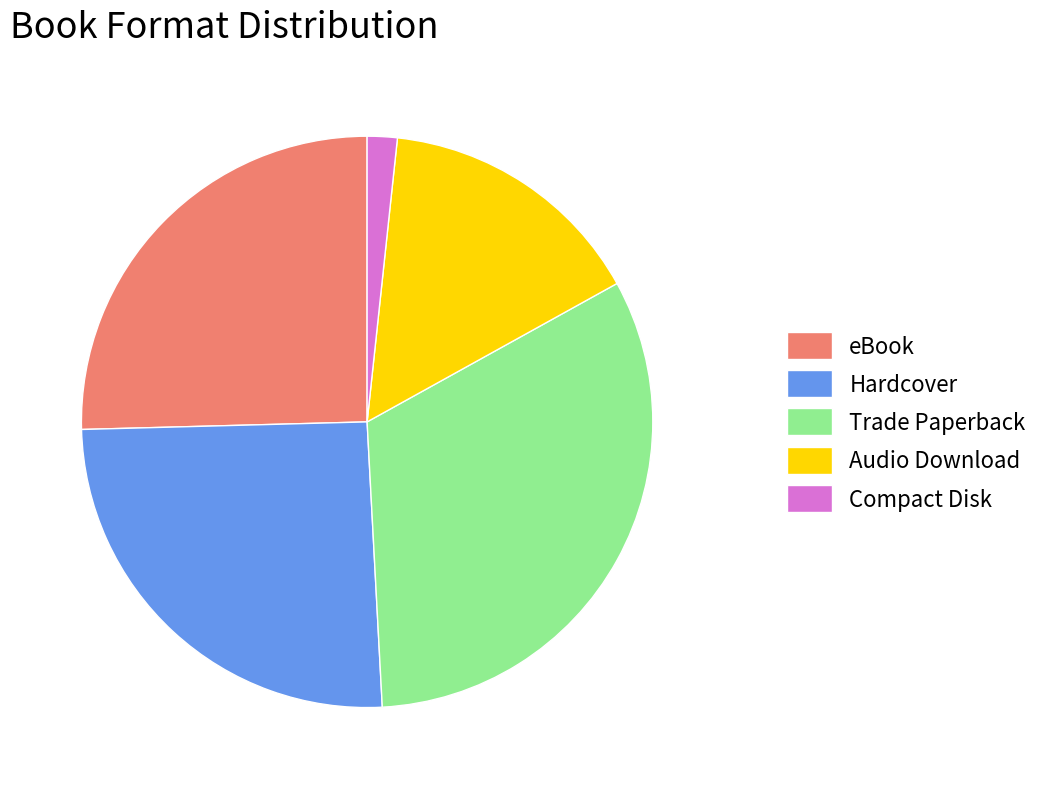

Is the sum of Trade Paperback and Compact Disk greater than half?

No